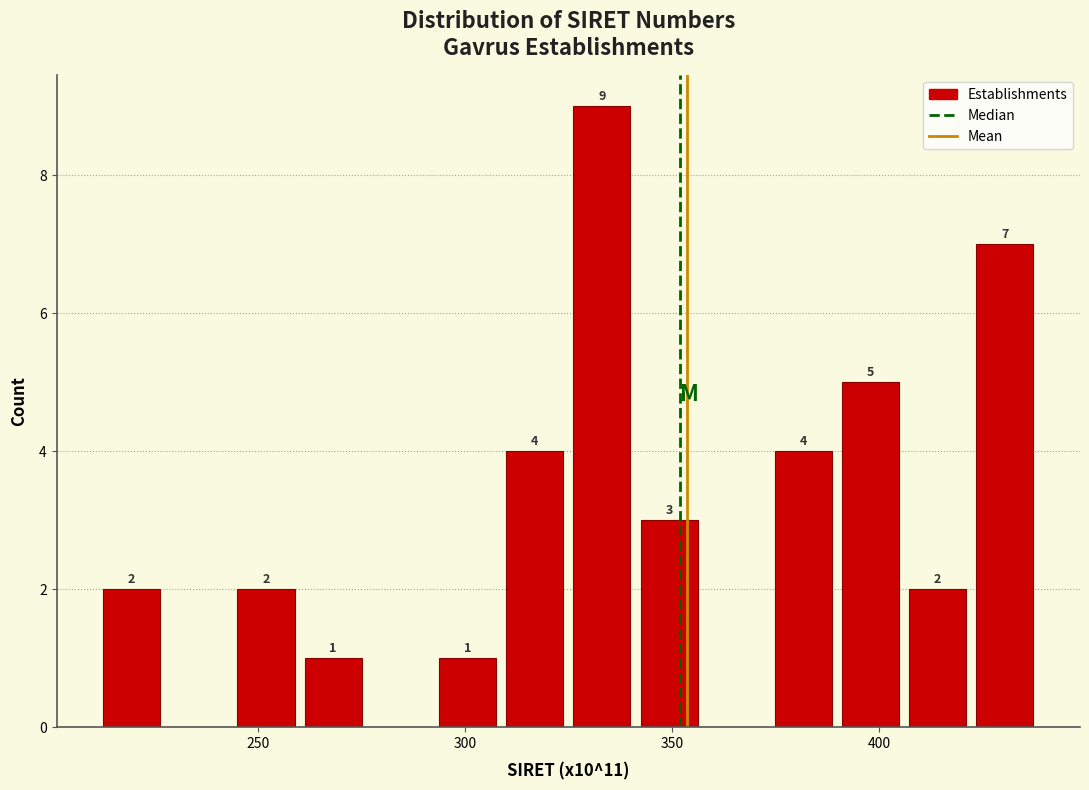

Read against the x-axis, roughly where is the centre of the tallest bar?

335